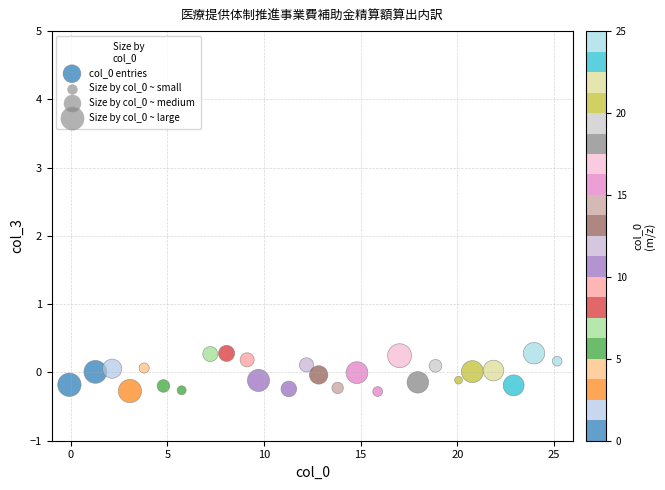

What is the range of X values (max minus min)?

25.2